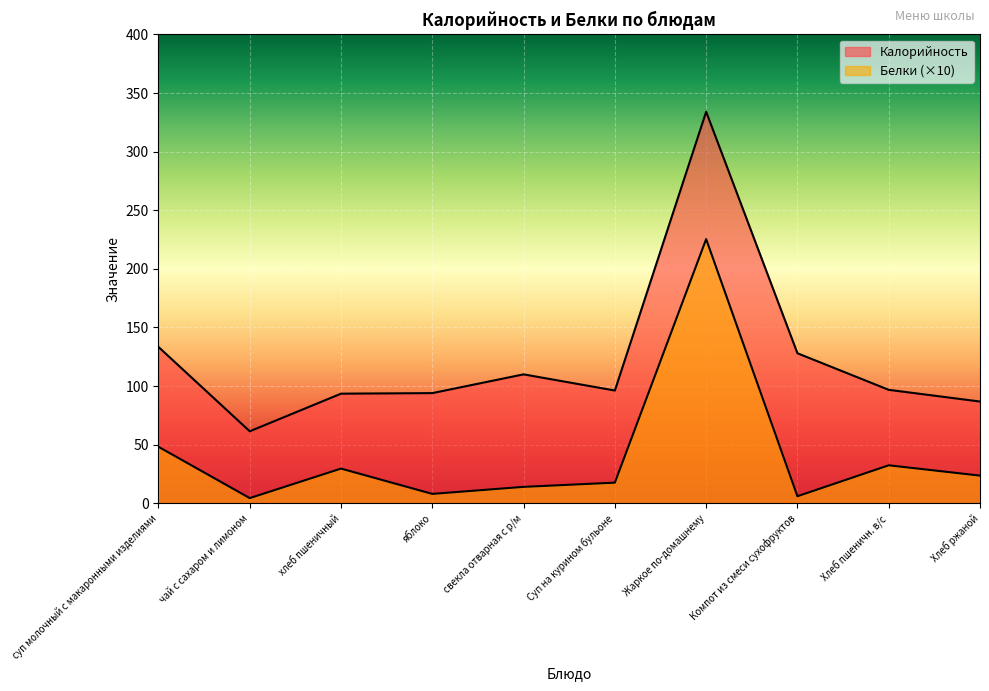

Does the chart display data point markers on the line(s)?

No